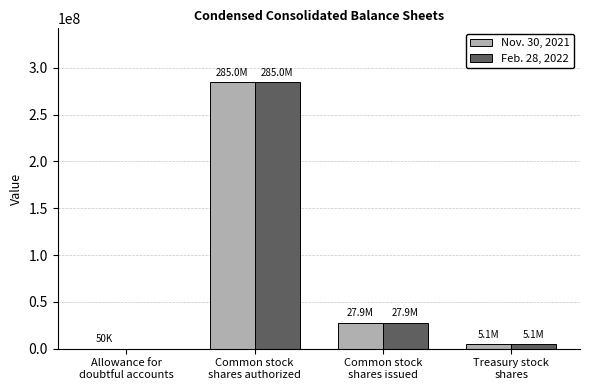

What are all the series names shown in the legend?

Nov. 30, 2021, Feb. 28, 2022